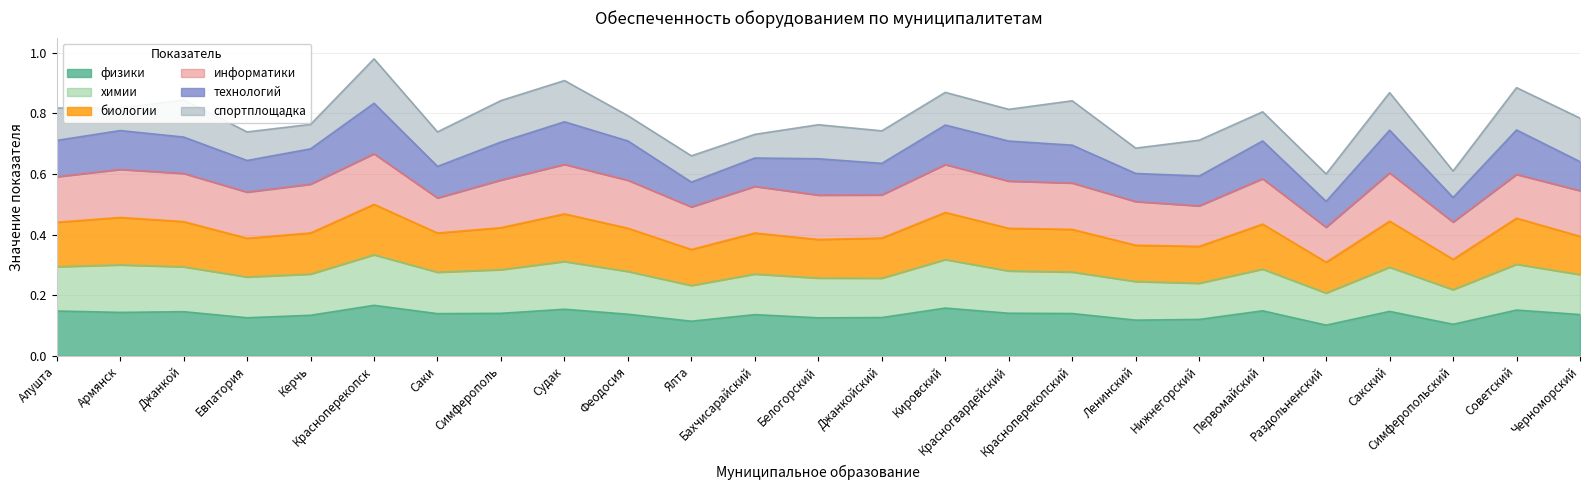

What is the value of the физики point at the 3rd from the left?

0.1